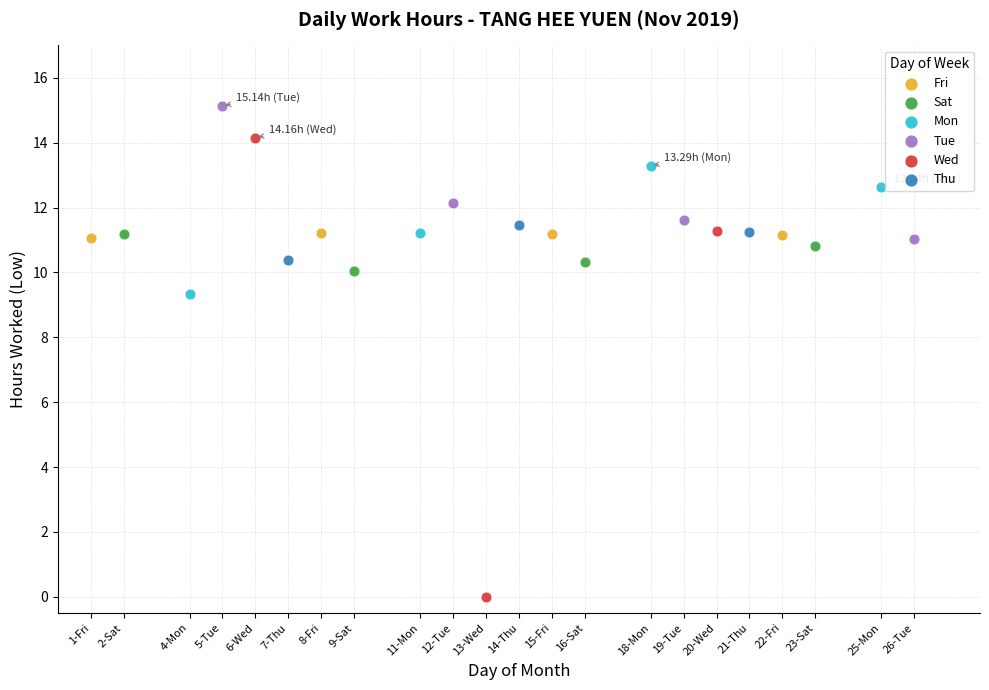

Which series contains the highest Y value?

Tue